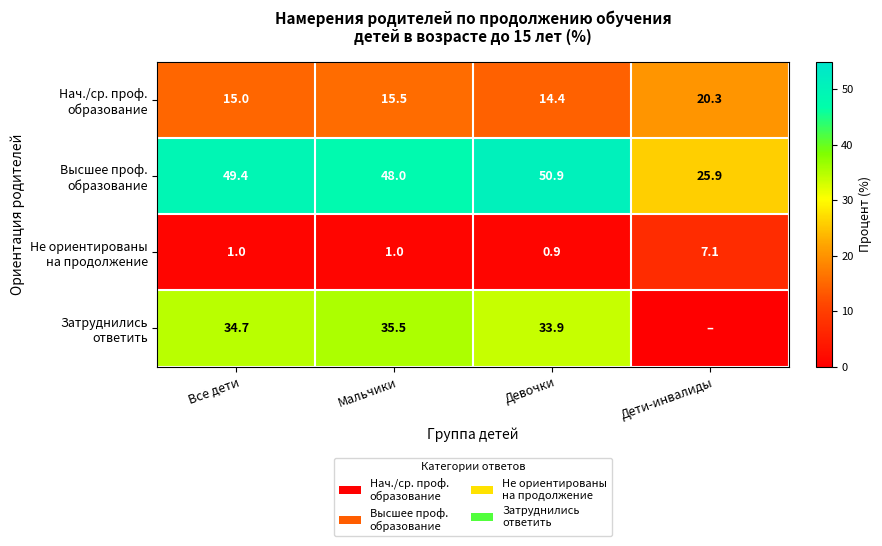

What is the spread (max minus min) of values at Все дети?

48.4